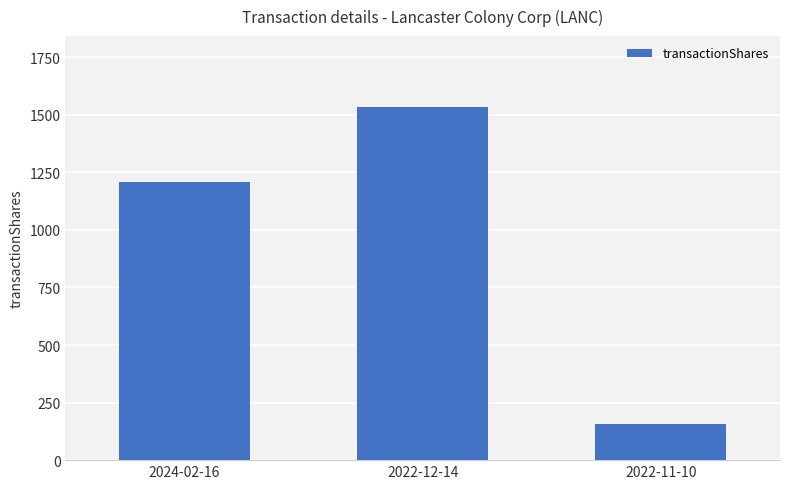

List the labels in order of value, largest first.

2022-12-14, 2024-02-16, 2022-11-10